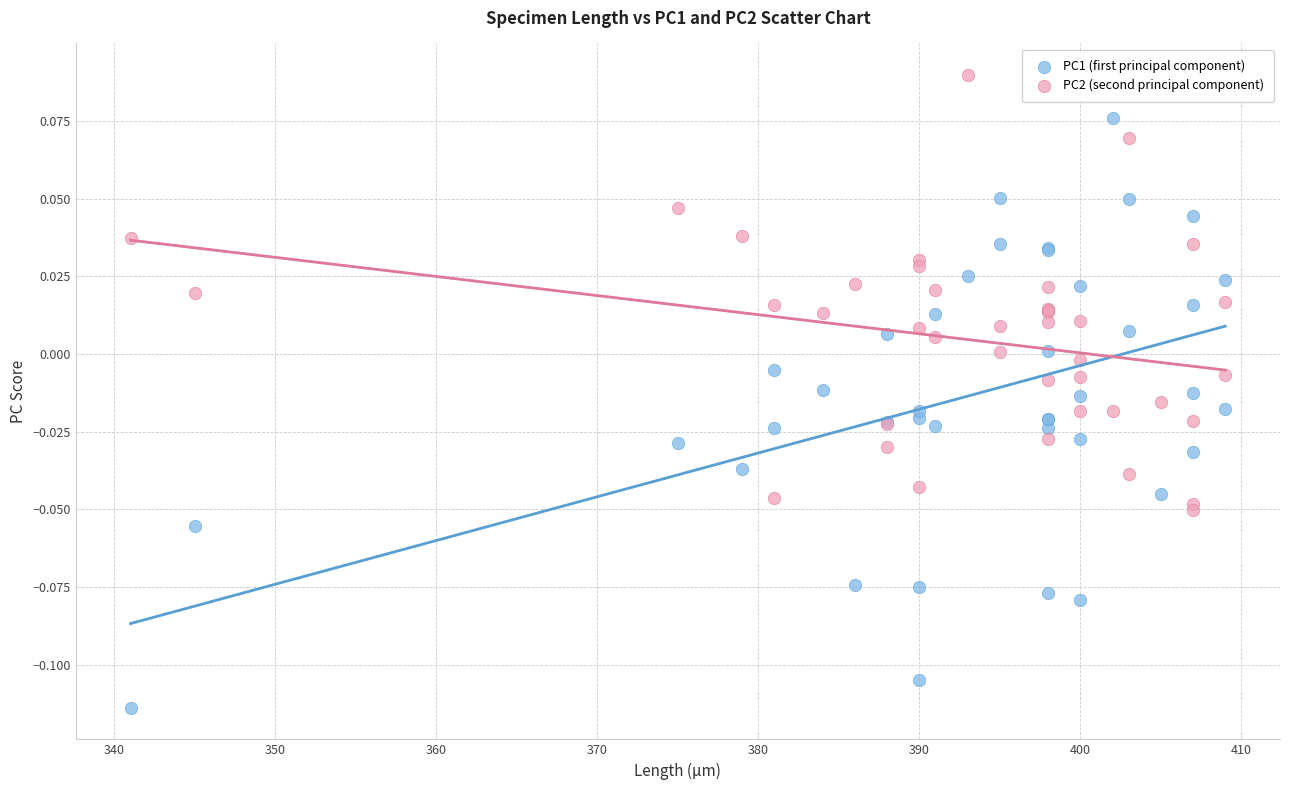

Which series has the largest Y range (max minus min)?

PC1 (first principal component)